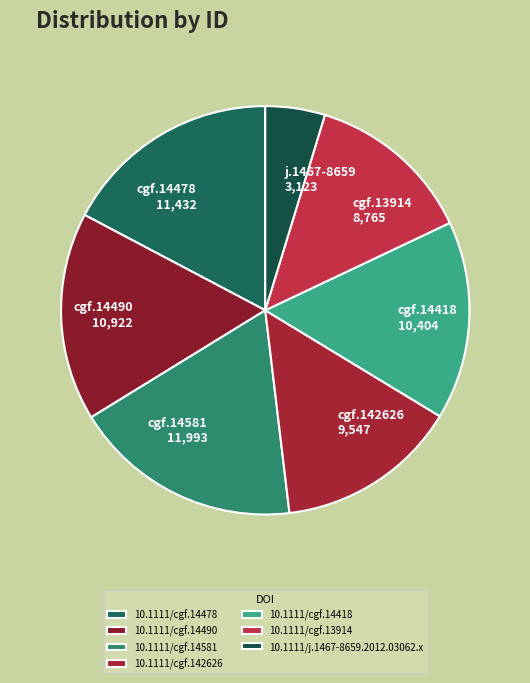

True or false: 10.1111/cgf.142626 accounts for 24% of the total.

False